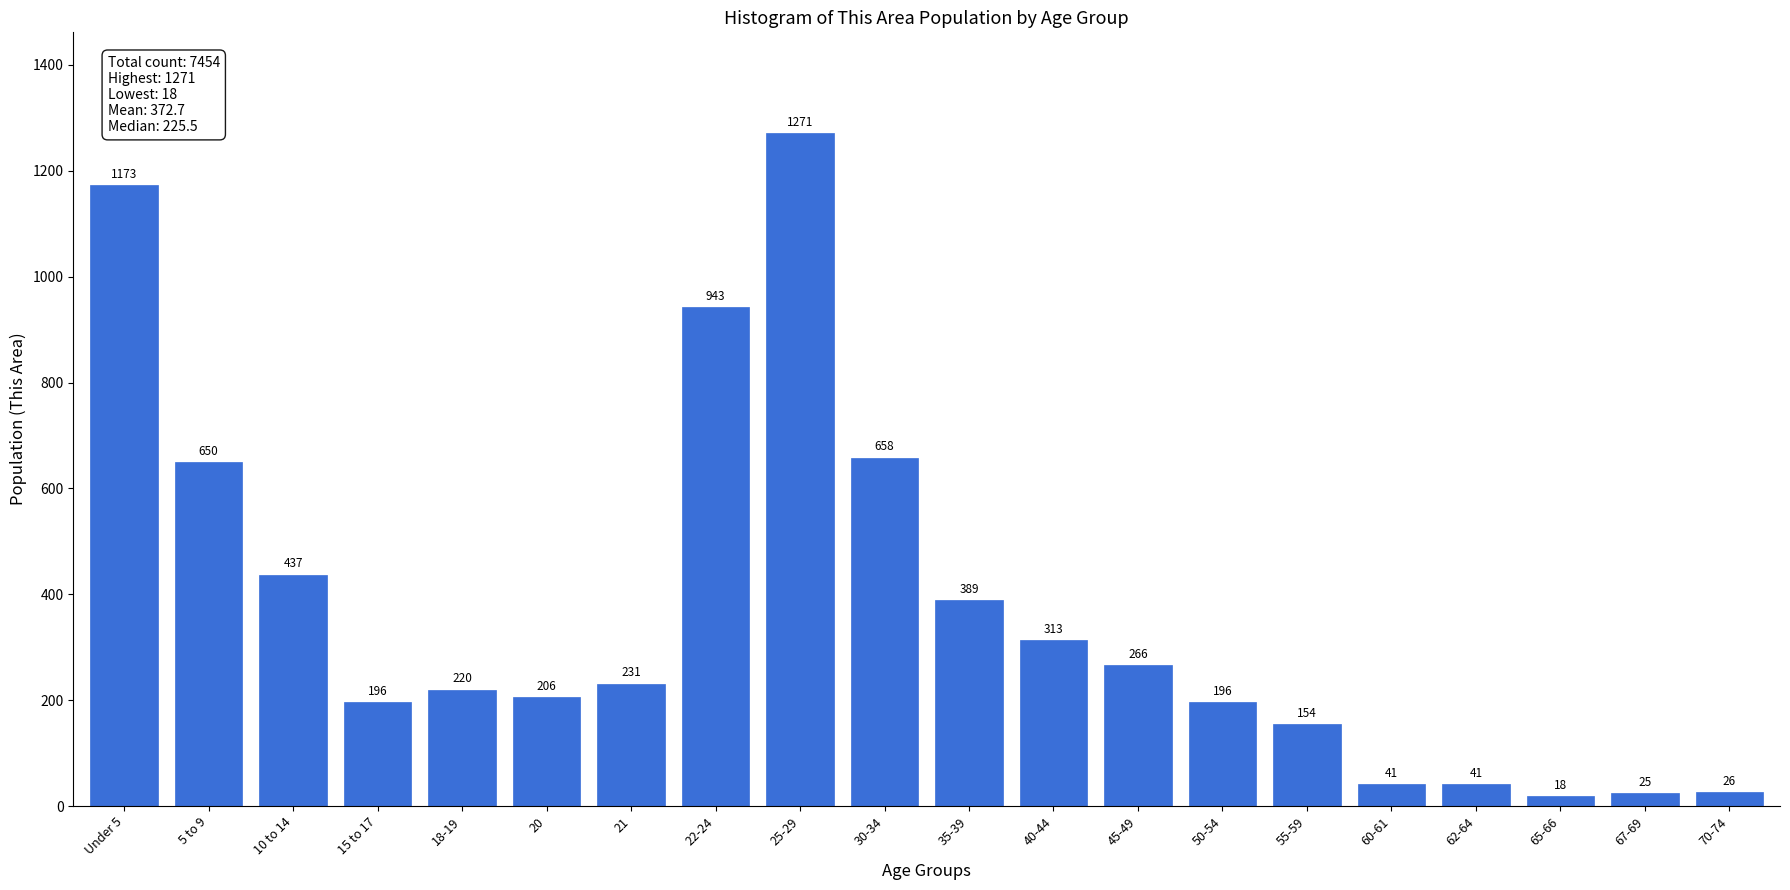

Reading right to left, transcribe all the data shown in this chart.

70-74=26	67-69=25	65-66=18	62-64=41	60-61=41	55-59=154	50-54=196	45-49=266	40-44=313	35-39=389	30-34=658	25-29=1271	22-24=943	21=231	20=206	18-19=220	15 to 17=196	10 to 14=437	5 to 9=650	Under 5=1173